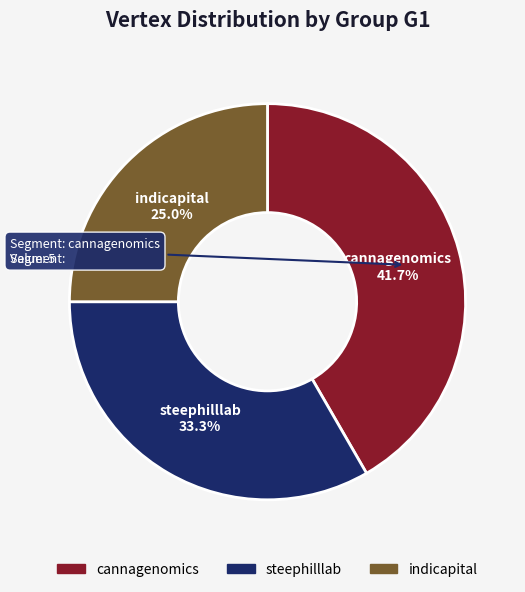

Which slice is the smallest?

indicapital